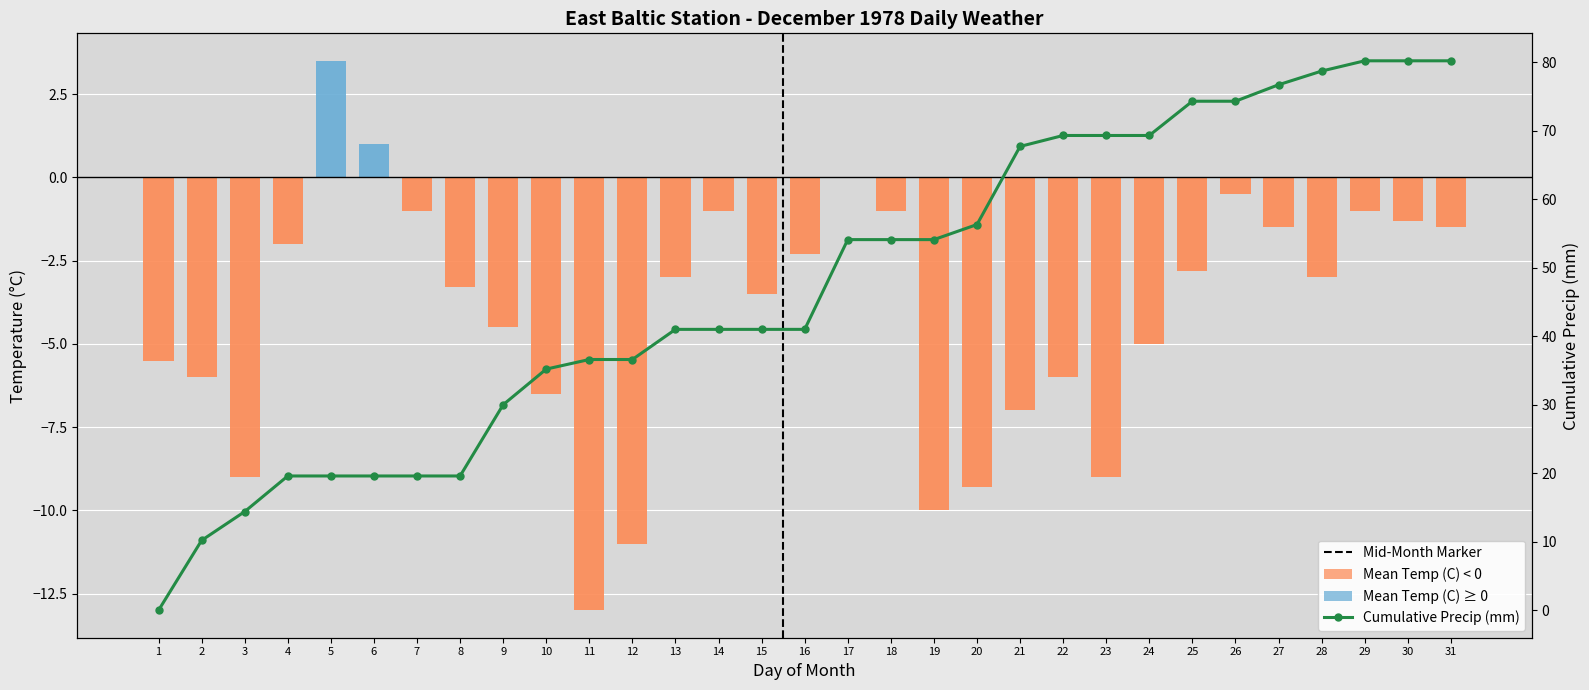

Reading right to left, what are all the values shown in this chart?

Mean Temp (C): -1.5	-1.3	-1.0	-3.0	-1.5	-0.5	-2.8	-5.0	-9.0	-6.0	-7.0	-9.3	-10.0	-1.0	0.0	-2.3	-3.5	-1.0	-3.0	-11.0	-13.0	-6.5	-4.5	-3.3	-1.0	1.0	3.5	-2.0	-9.0	-6.0	-5.5
Mean Temp (C) ≥ 0: 0.0	0.0	0.0	0.0	0.0	0.0	0.0	0.0	0.0	0.0	0.0	0.0	0.0	0.0	0.0	0.0	0.0	0.0	0.0	0.0	0.0	0.0	0.0	0.0	0.0	1.0	3.5	0.0	0.0	0.0	0.0
Mean Temp (C) < 0: -1.5	-1.3	-1.0	-3.0	-1.5	-0.5	-2.8	-5.0	-9.0	-6.0	-7.0	-9.3	-10.0	-1.0	0.0	-2.3	-3.5	-1.0	-3.0	-11.0	-13.0	-6.5	-4.5	-3.3	-1.0	0.0	0.0	-2.0	-9.0	-6.0	-5.5
Cumulative Precip (mm): 80.2	80.2	80.2	78.7	76.7	74.3	74.3	69.3	69.3	69.3	67.7	56.3	54.1	54.1	54.1	41.0	41.0	41.0	41.0	36.6	36.6	35.2	30.0	19.6	19.6	19.6	19.6	19.6	14.4	10.2	0.0